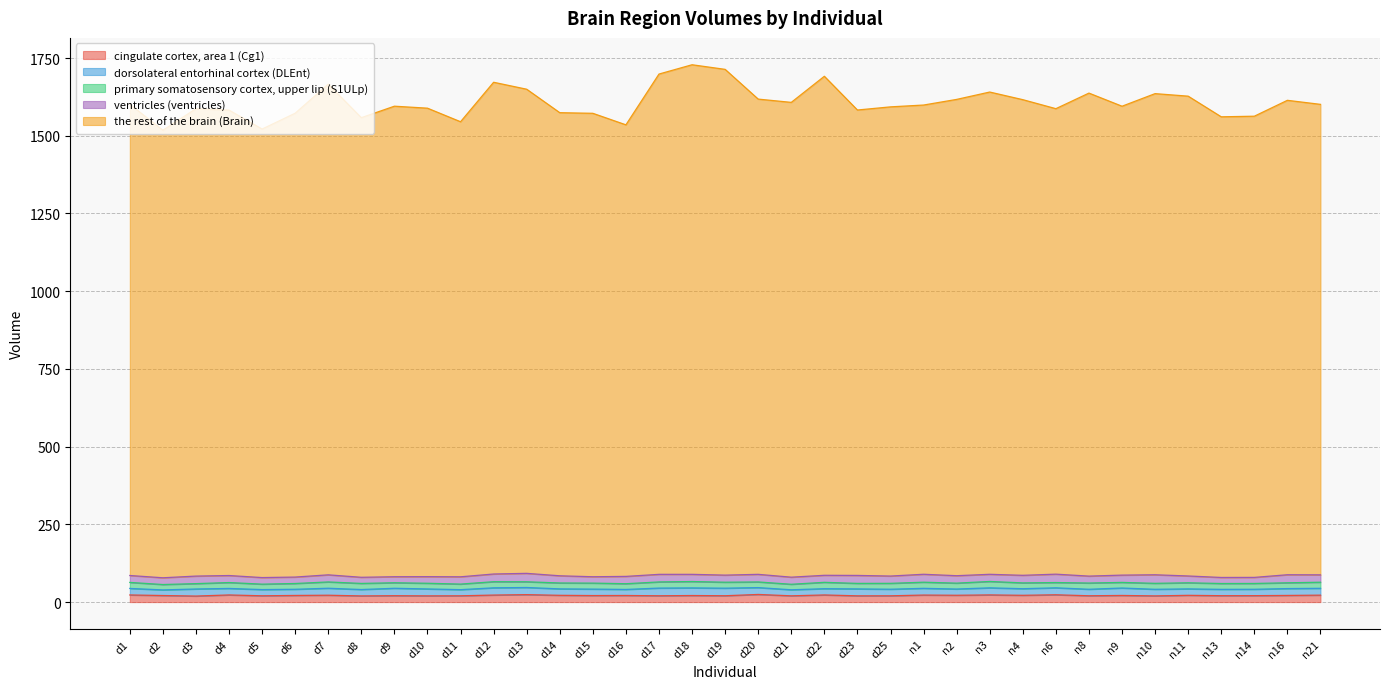

Which series has the largest total across all categories?

the rest of the brain (Brain)